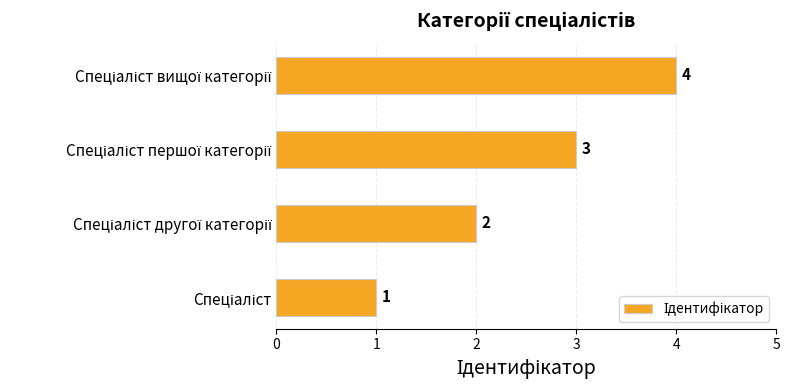

How many values are between 2 and 4?

3